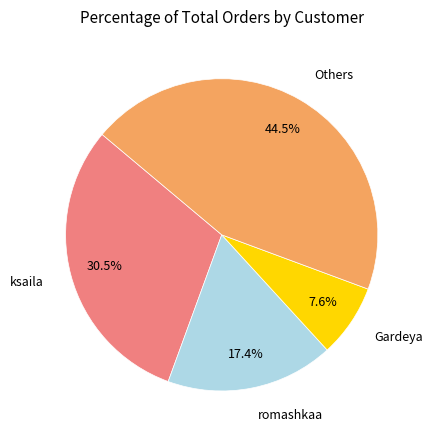

To the nearest percent, what portion does Gardeya represent?

8%